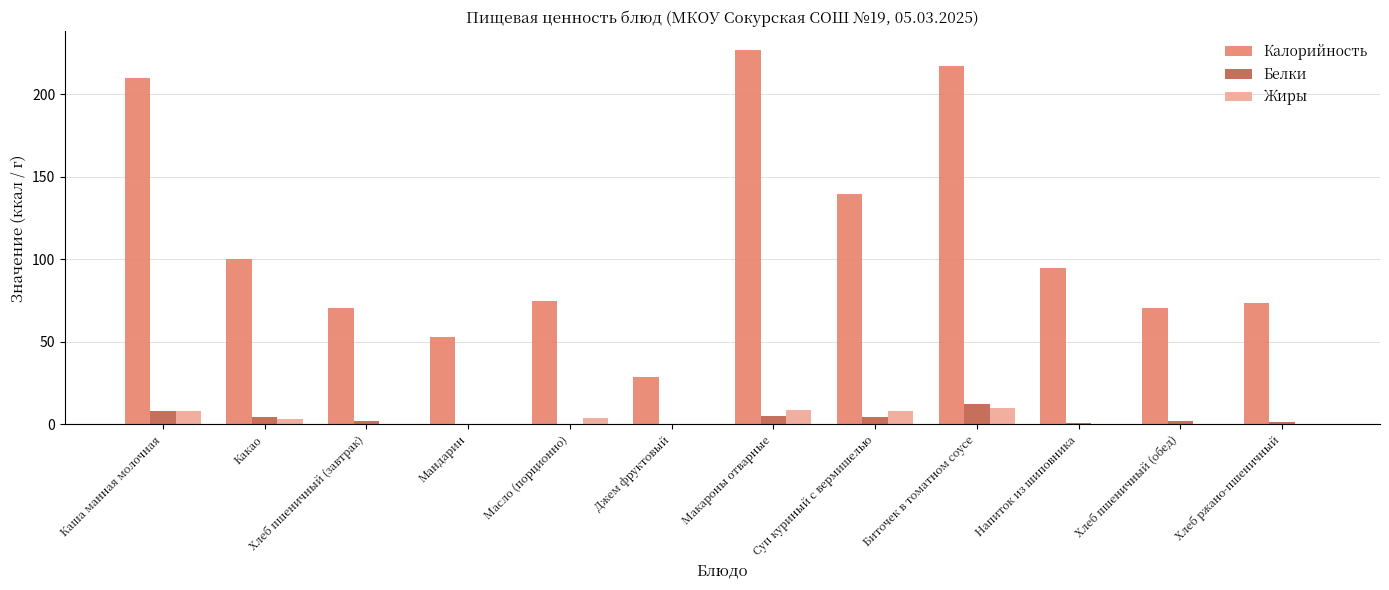

Is it true that Калорийность equals 70.3 at Хлеб пшеничный (обед)?

True